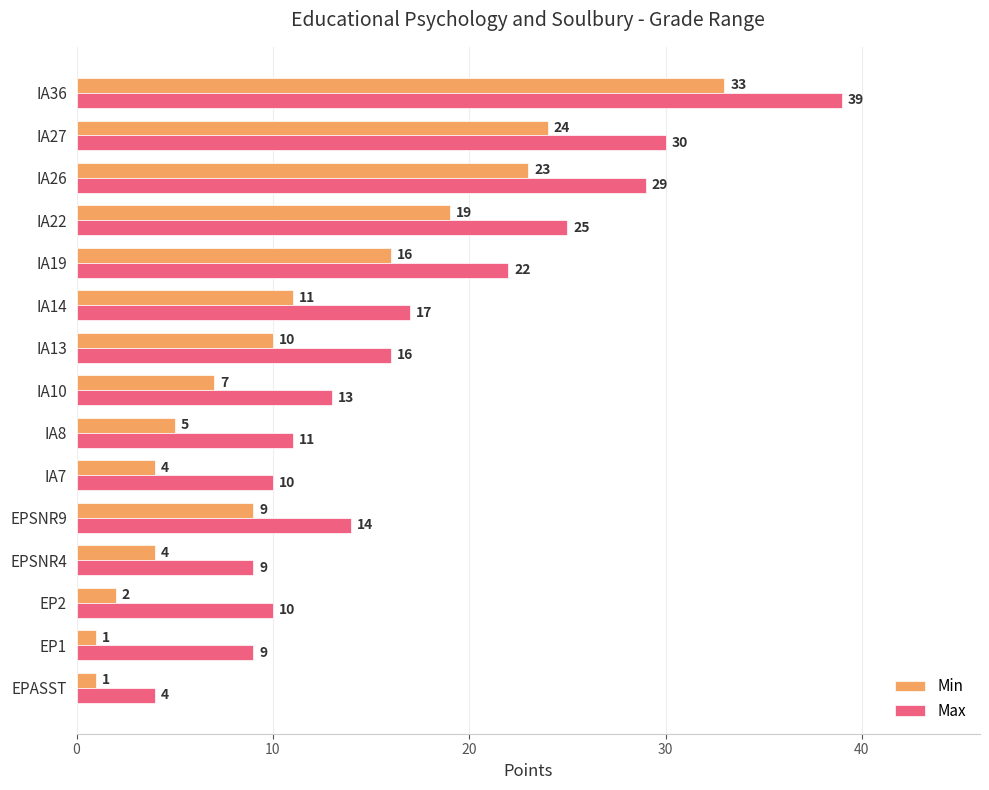

Rank the series by their average value, from highest to lowest.

Max, Min